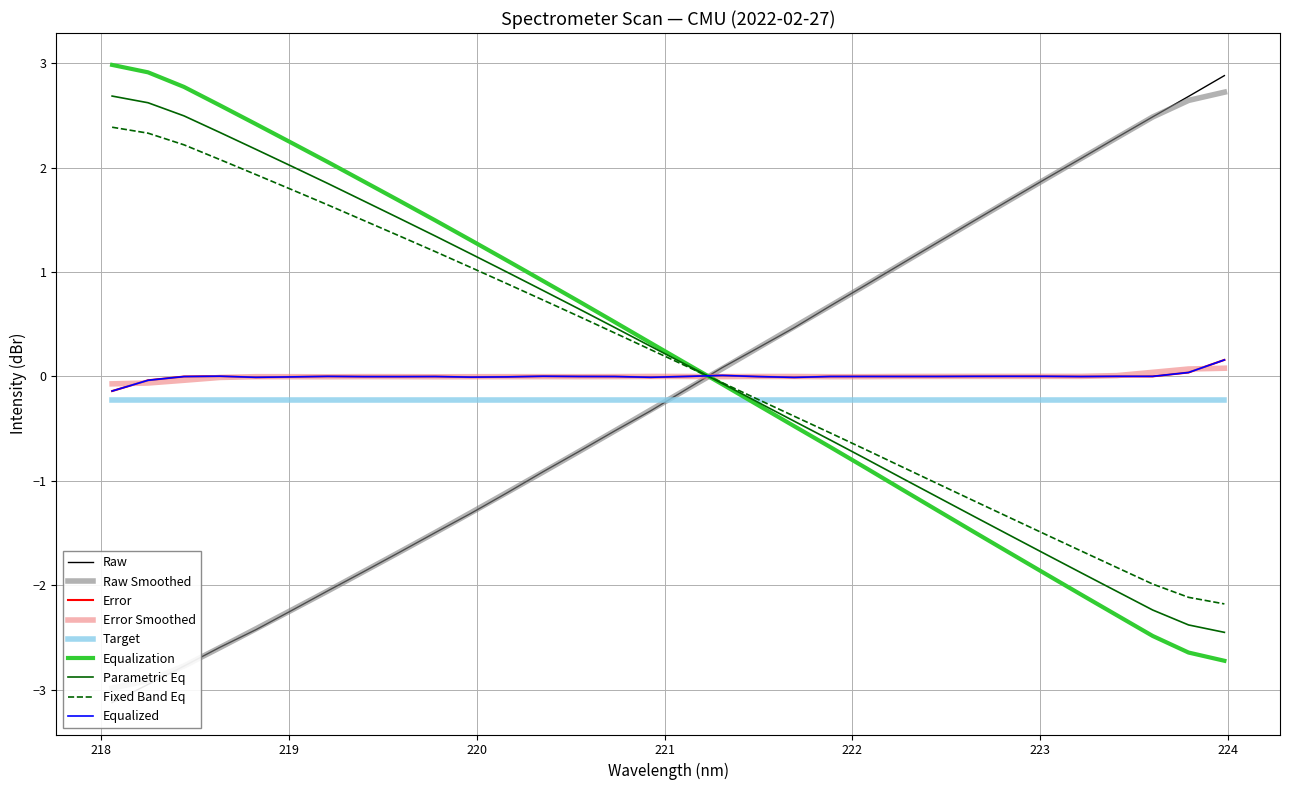

What is the label of the 11th point from the left?

219.9712